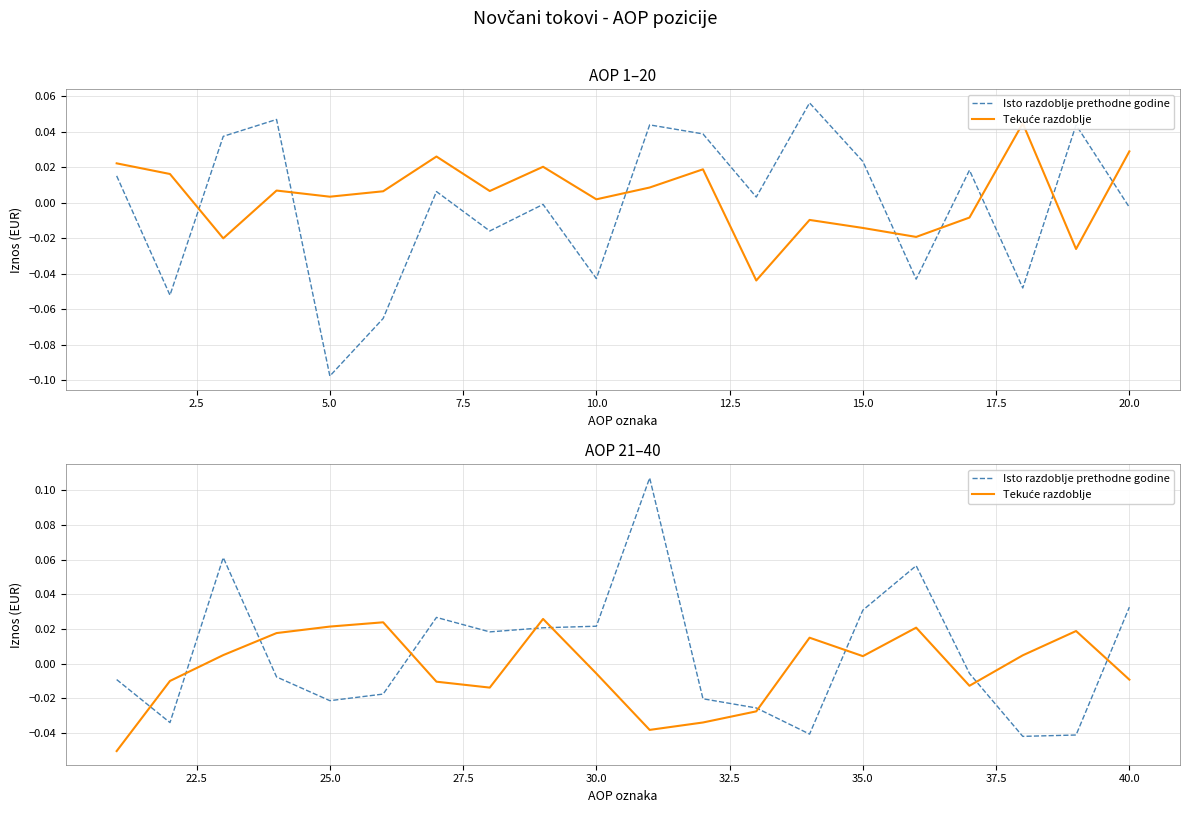

Where do Isto razdoblje prethodne godine and Tekuće razdoblje first cross each other?

0.0 and 2.5